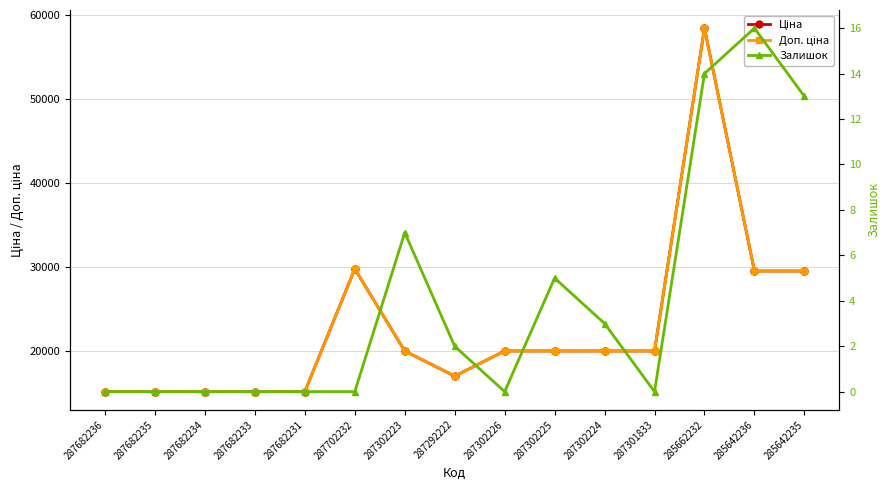

At how many categories does at least one series exceed 42097?

1